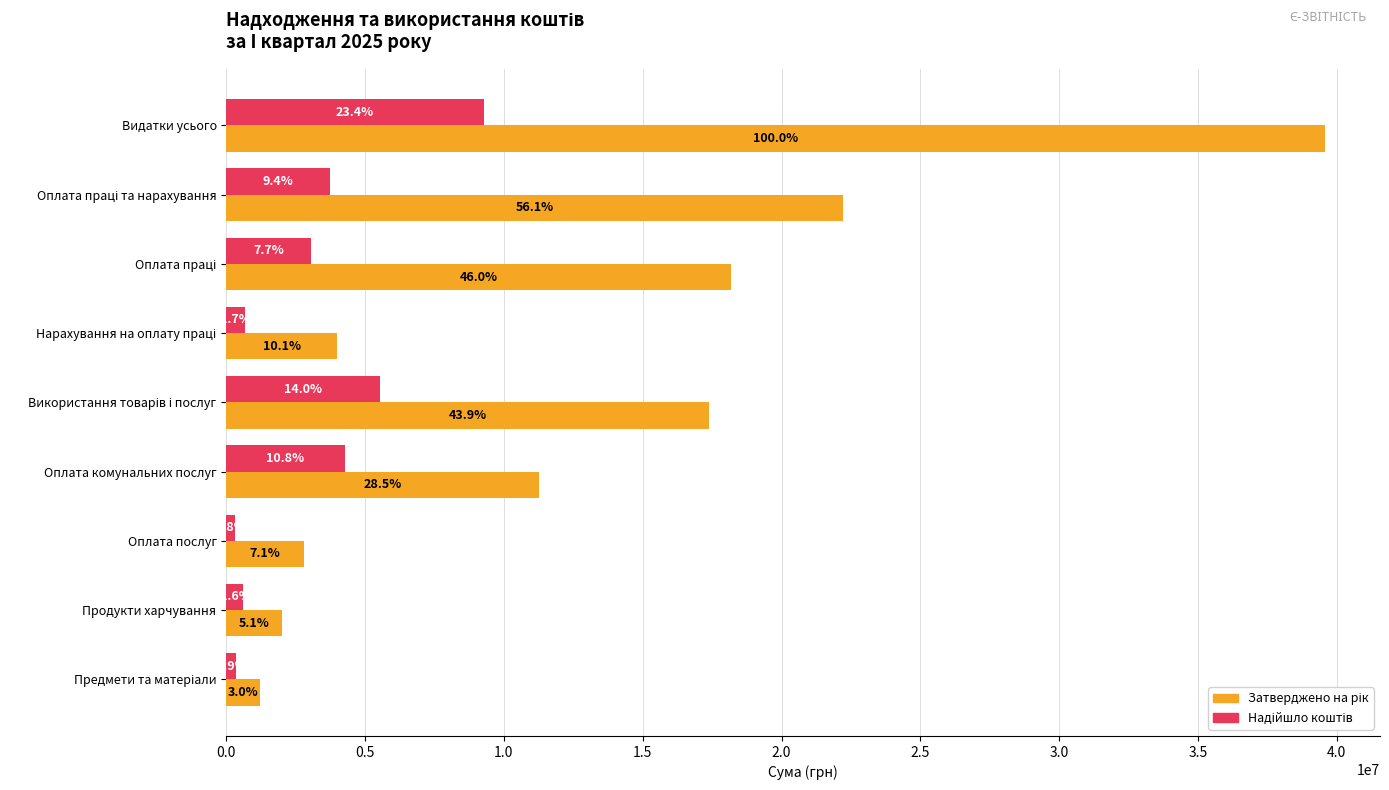

List the series in order of their peak value, highest first.

Затверджено на рік, Надійшло коштів